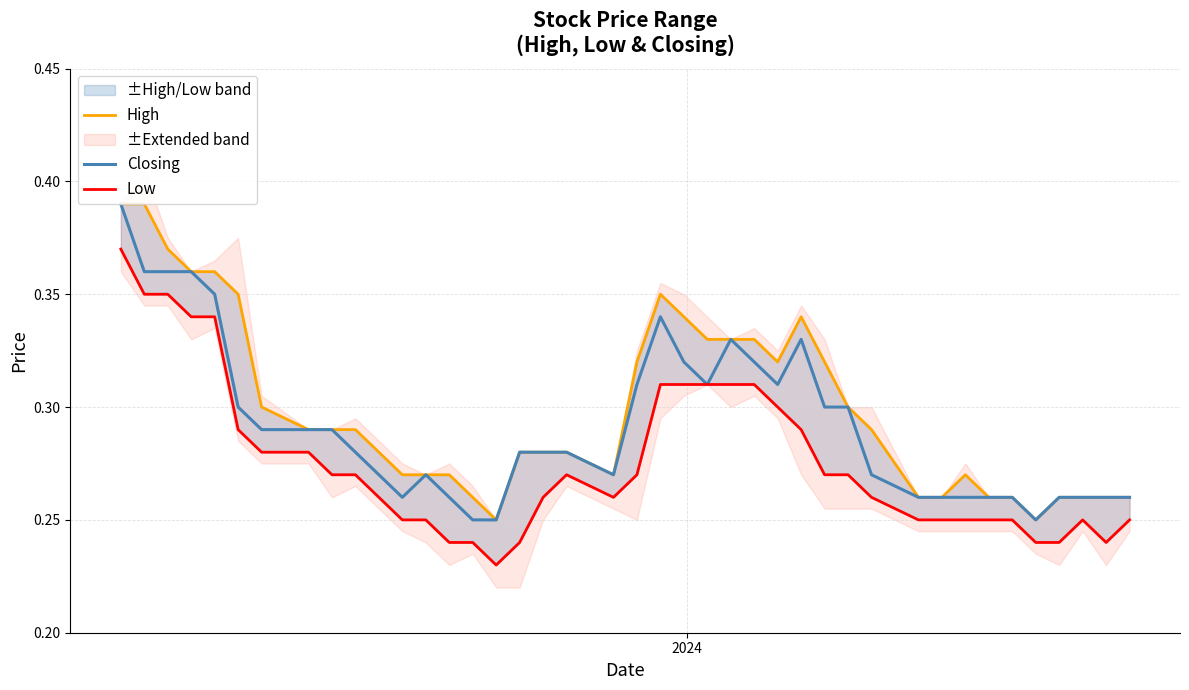

True or false: High and Low intersect in this chart.

False